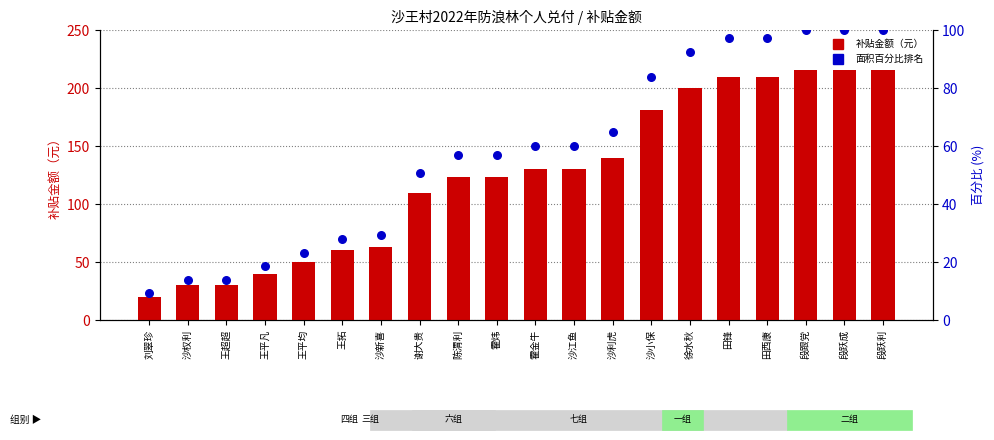

What is the total value across all series at 徐水秋?

292.6